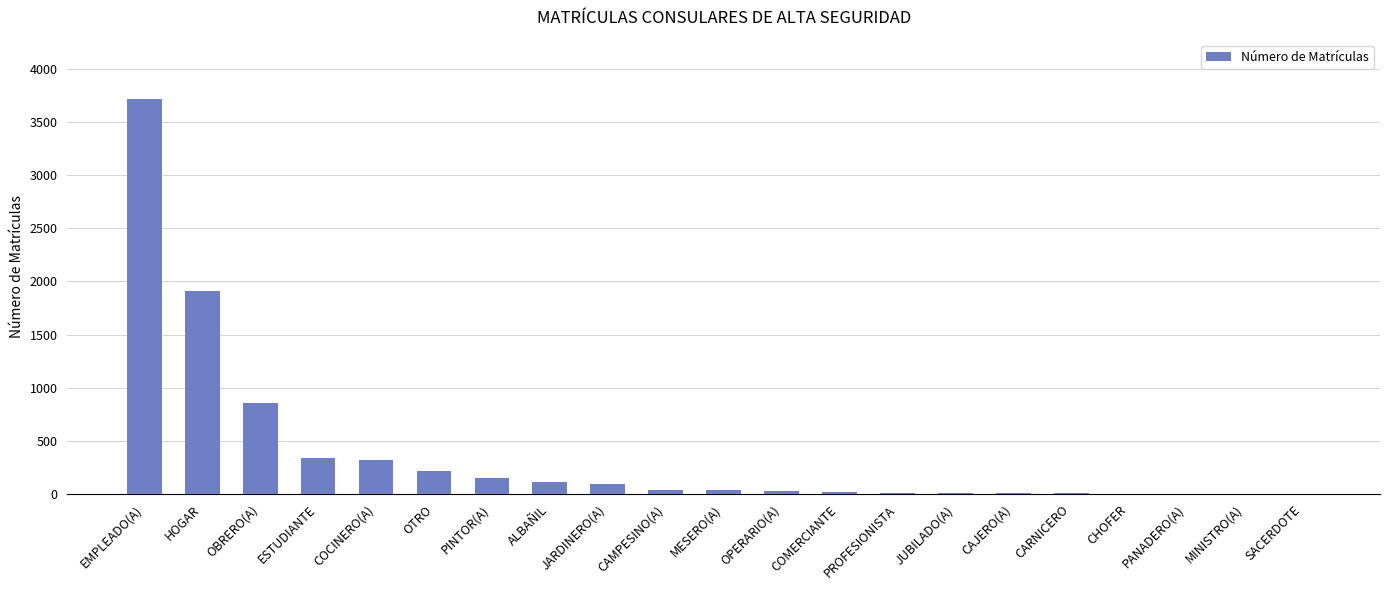

What is the maximum value shown in the chart?

3715